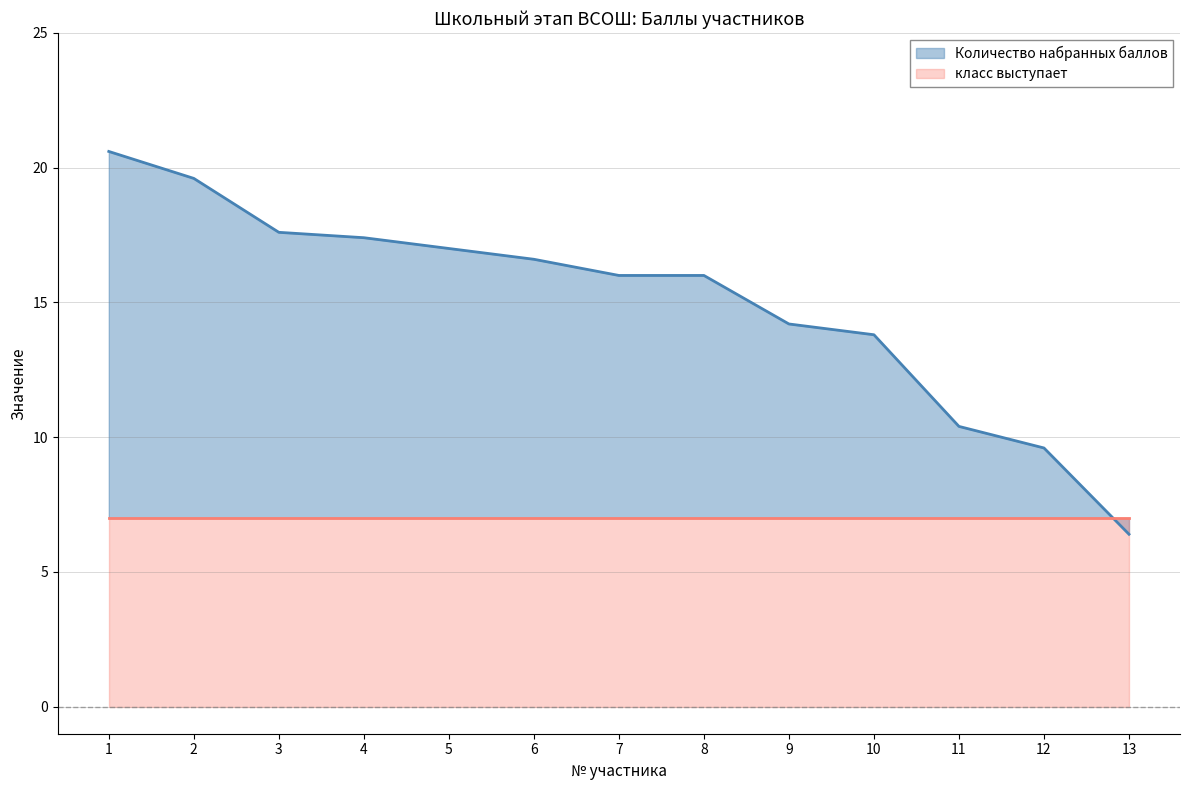

Is it true that the value at 11 is 14.1?

False